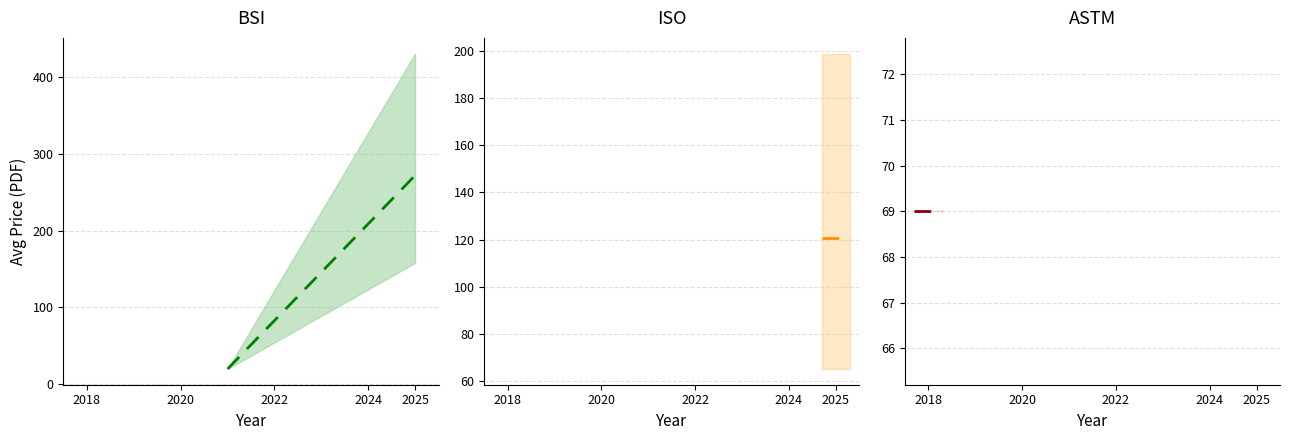

How many categories are shown in the chart?

2